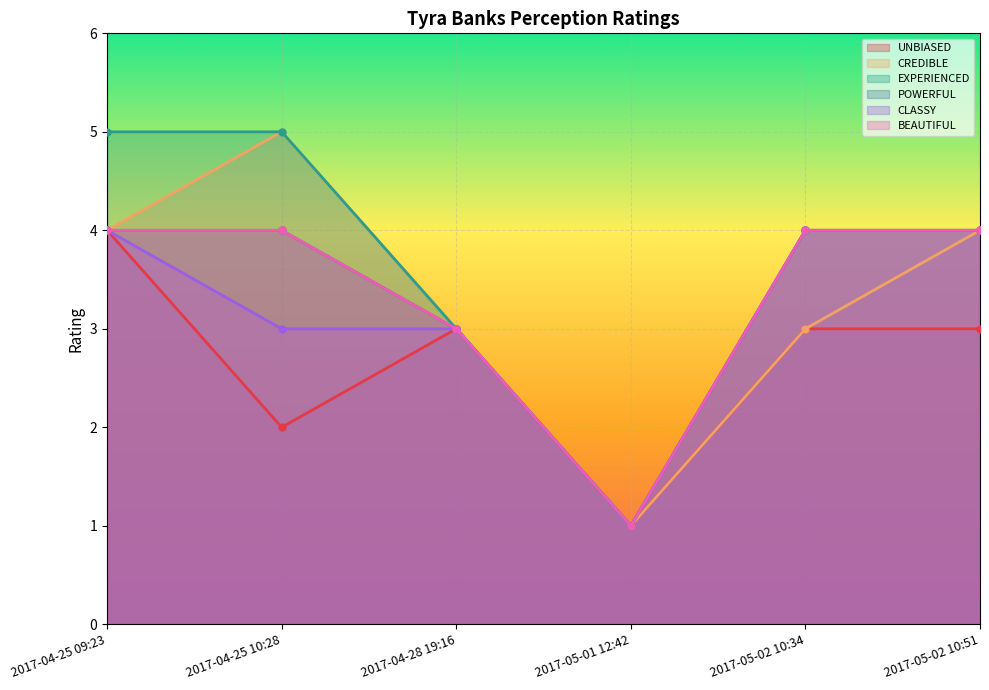

True or false: UNBIASED and CREDIBLE cross at least once.

False